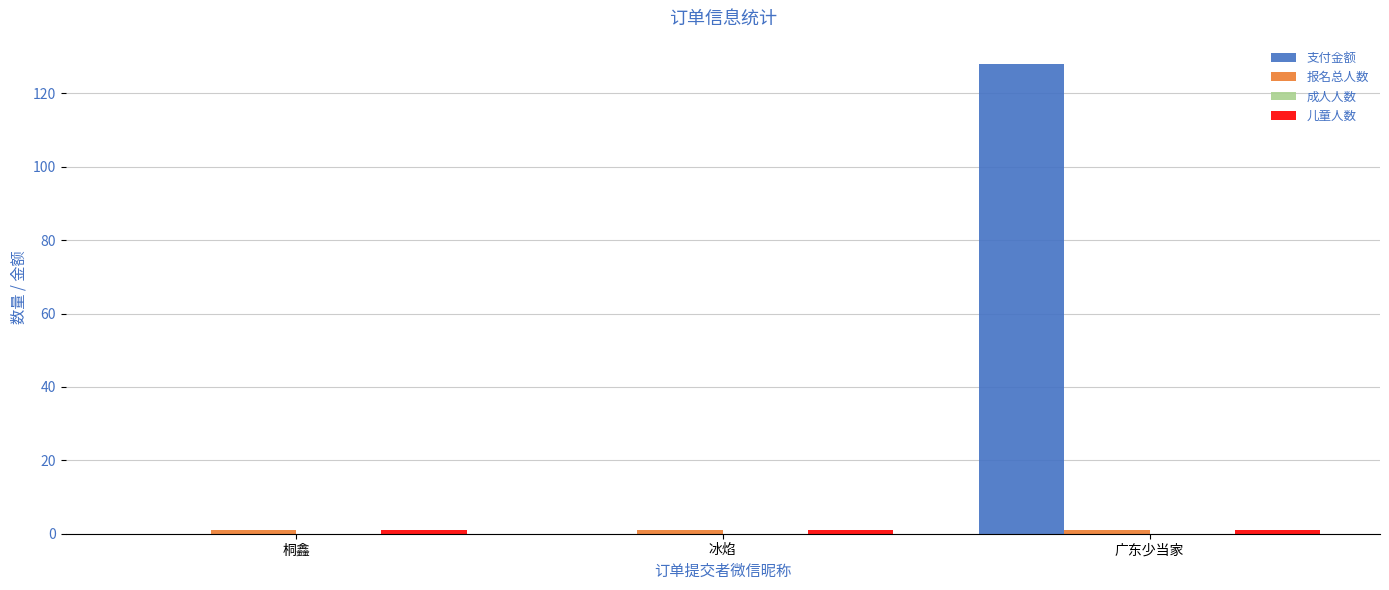

Which series has the largest total across all categories?

支付金额